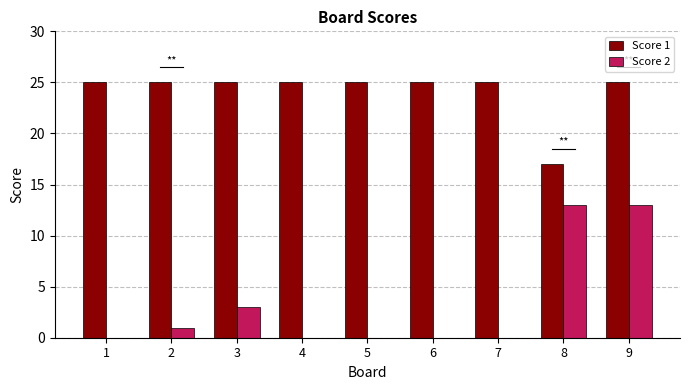

At which category is the sum across all series the highest?

9